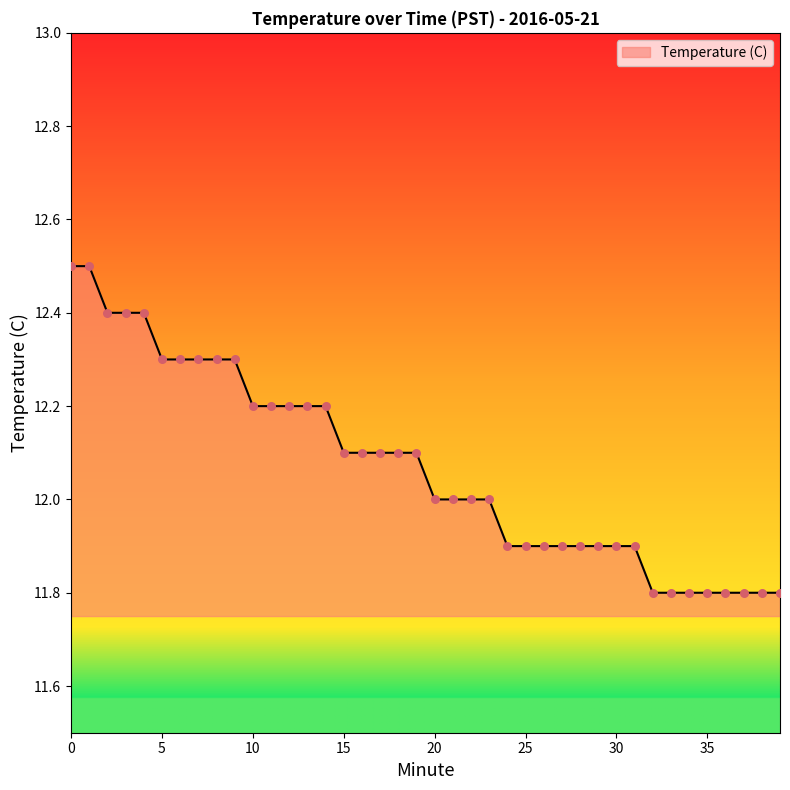

What is the minimum value shown in the chart?

11.8